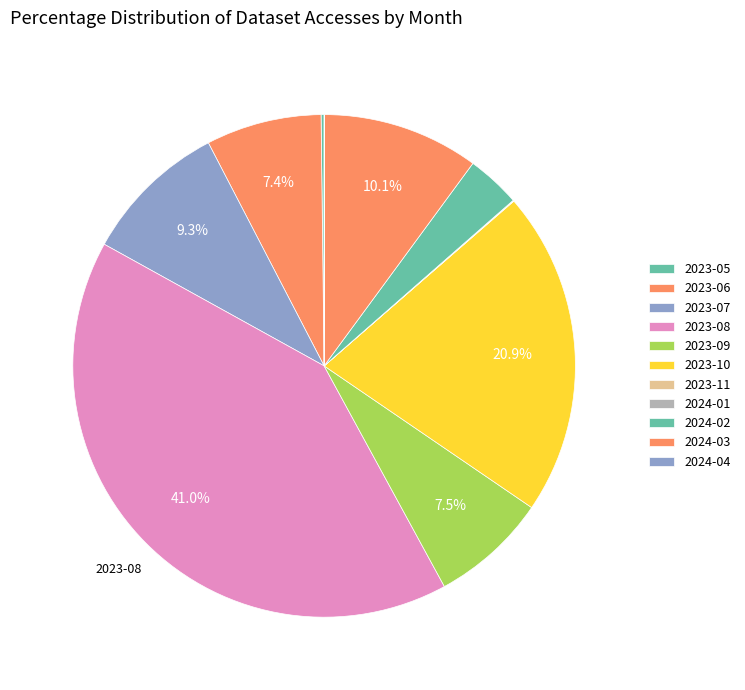

How many segments does this pie chart have?

11